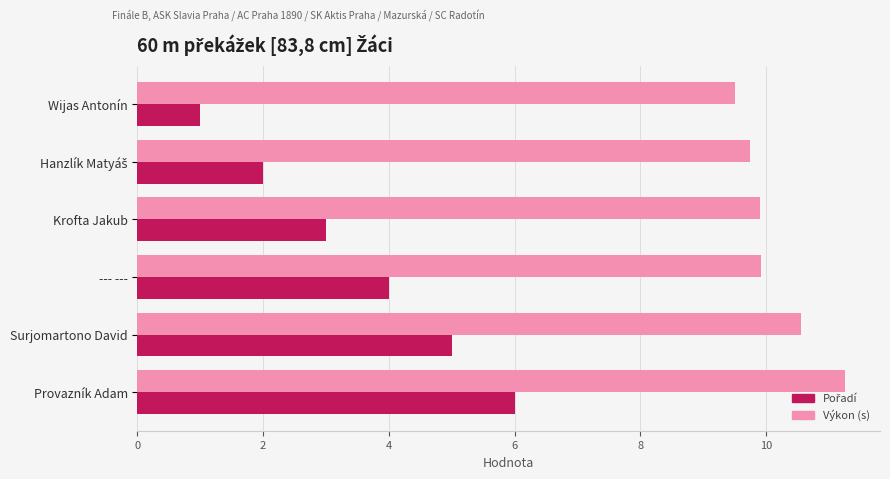

What is the sum of all Výkon (s) values?

60.9